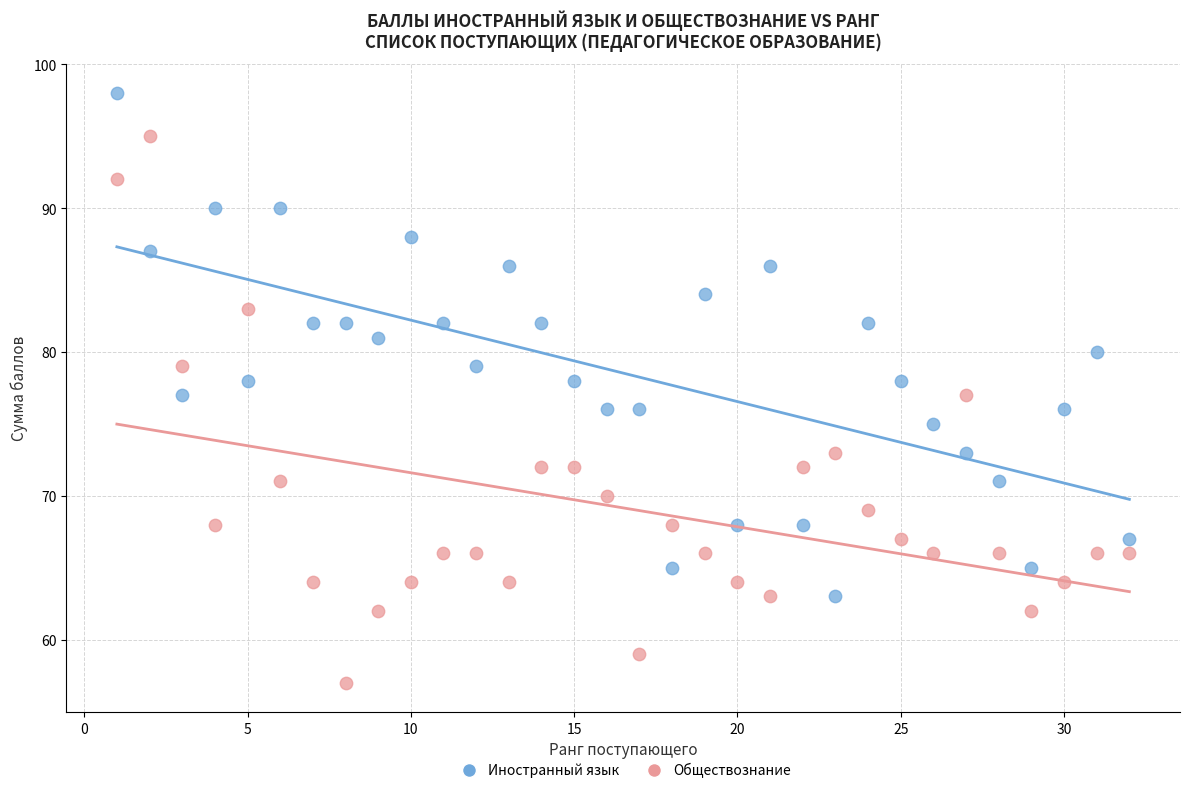

What are all the series names shown in the legend?

Иностранный язык, Обществознание